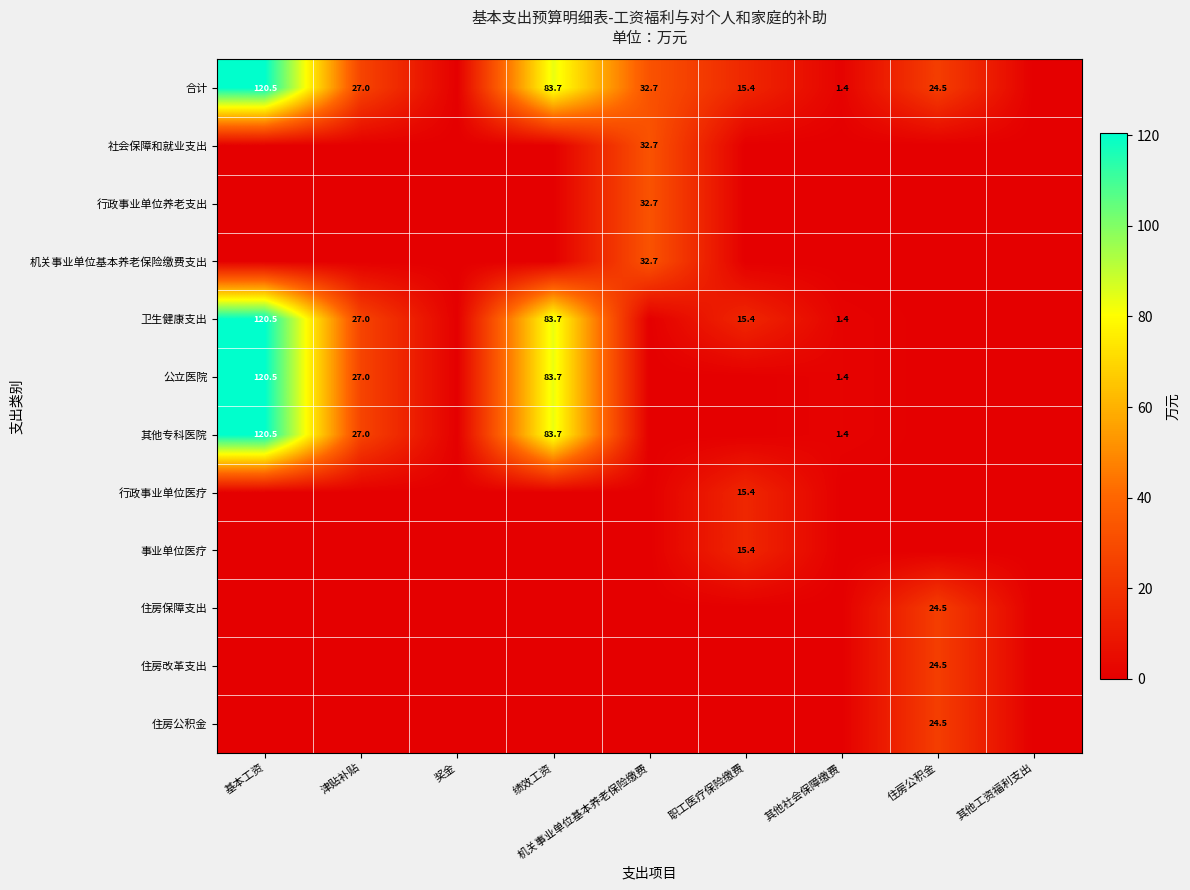

The value of 合计 at 津贴补贴 is 9.5. True or false?

False